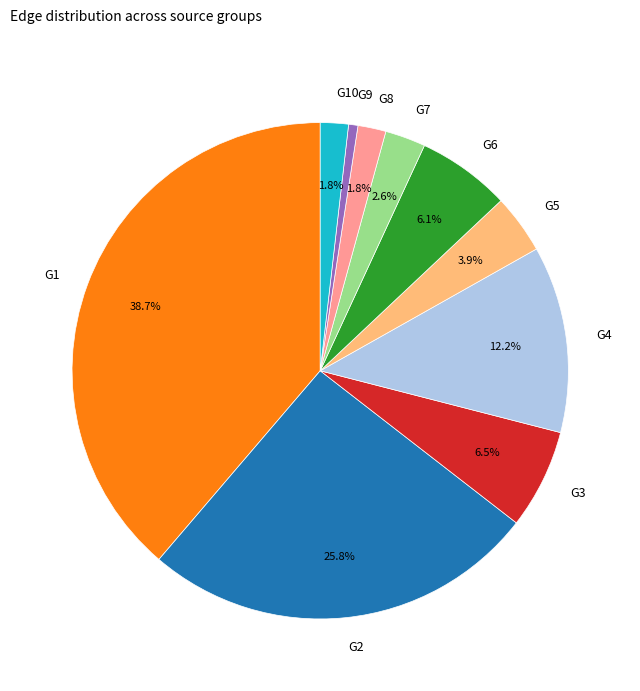

What percentage is the G2 slice, to the nearest percent?

26%